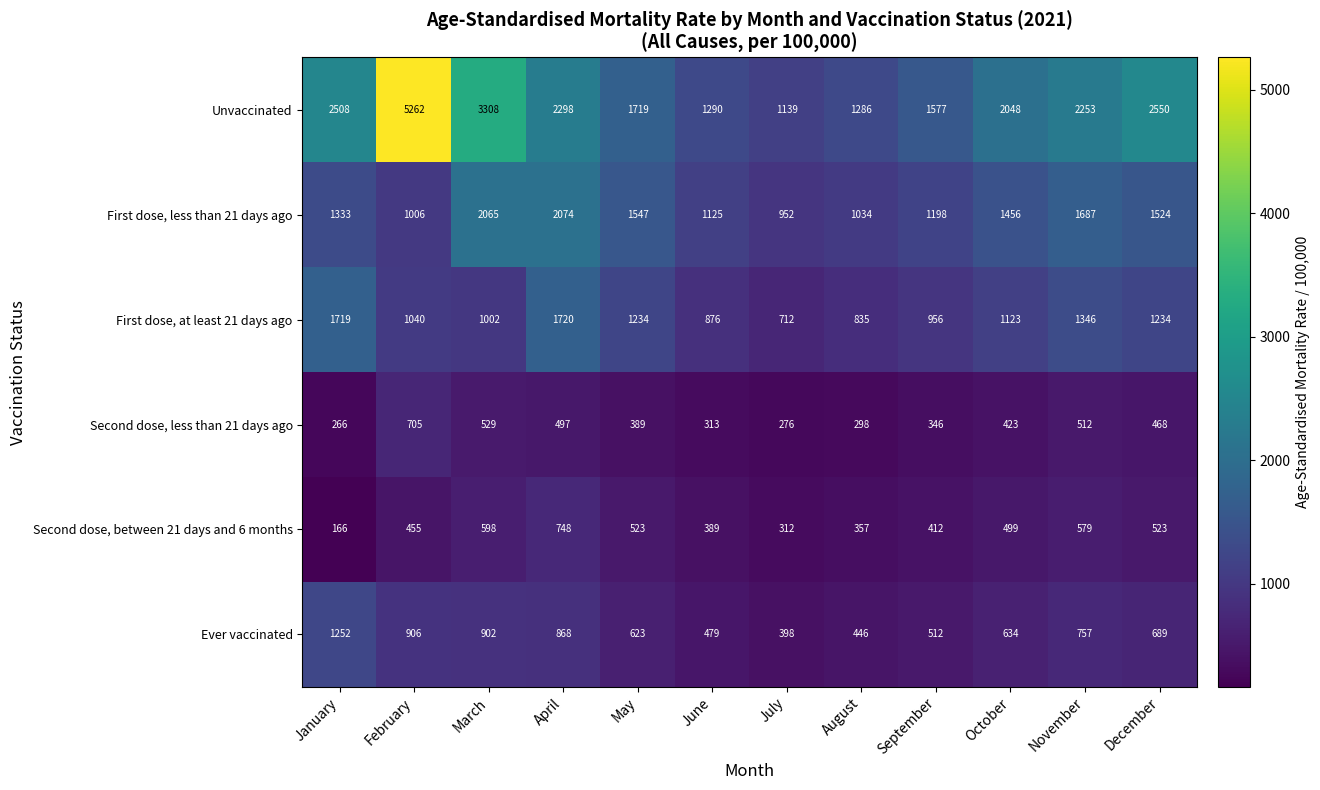

Which series has the largest range (max minus min)?

Unvaccinated